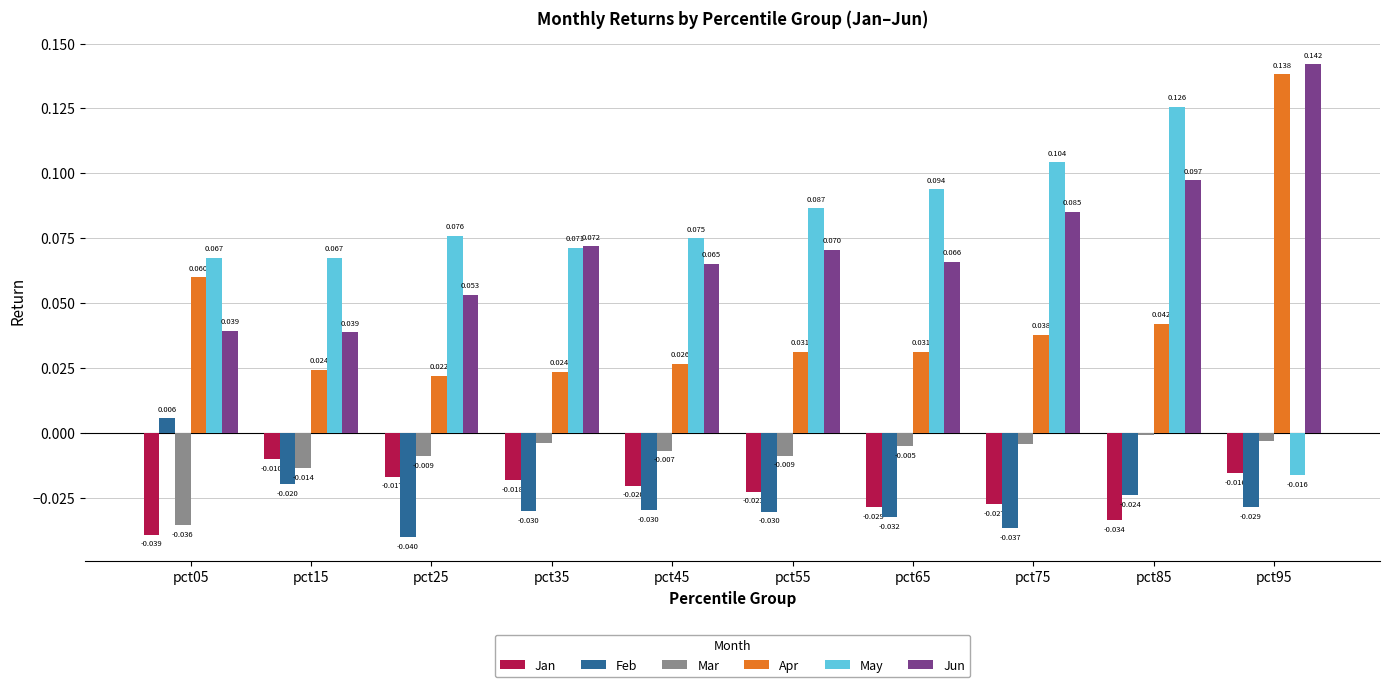

Rank the series by their maximum value, from lowest to highest.

Jan, Mar, Feb, May, Apr, Jun